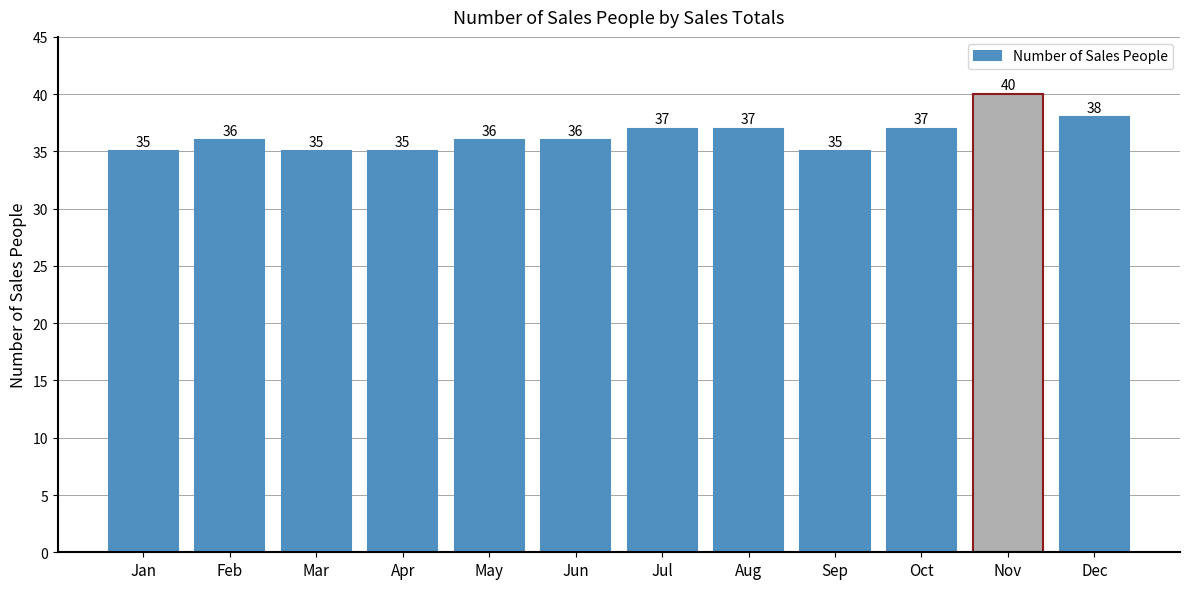

Is it true that the value at Apr is 35?

True